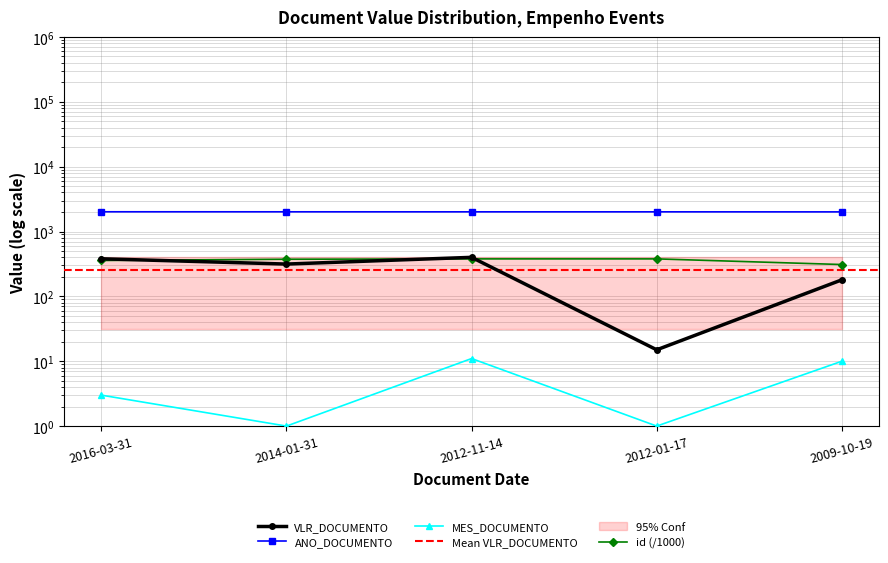

What is the label of the 3rd point from the right?

2012-11-14